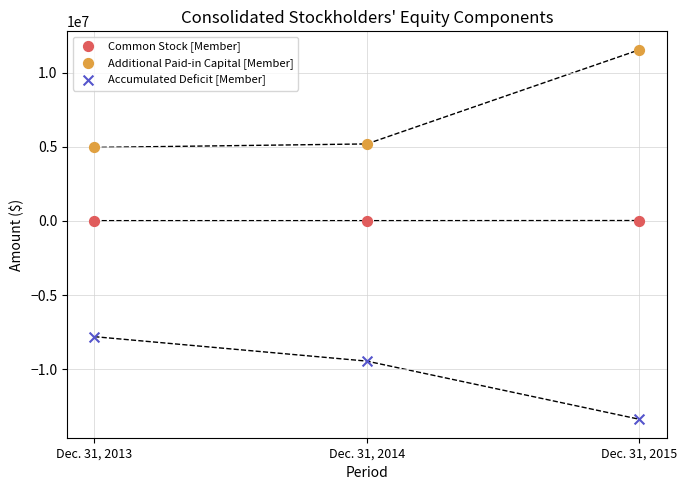

Which series contains the lowest Y value?

Accumulated Deficit [Member]